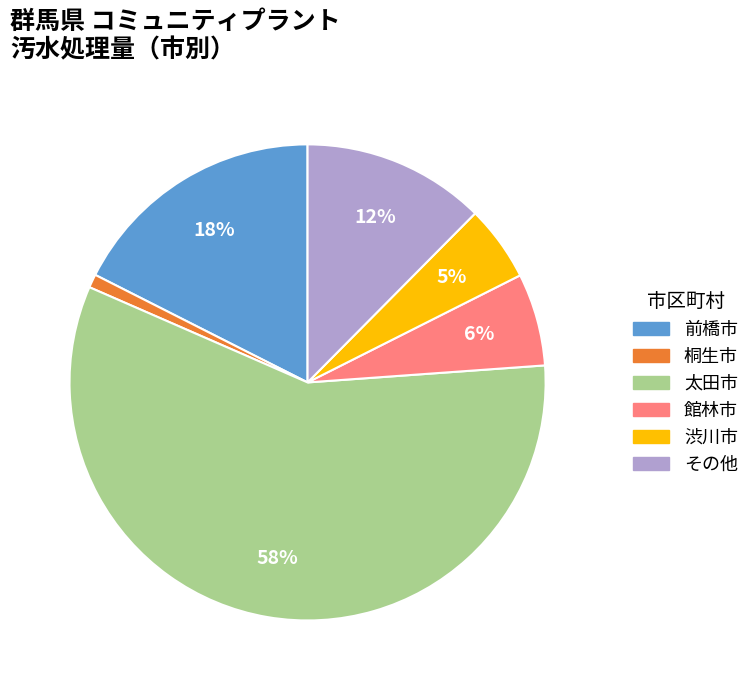

Is the sum of 館林市 and 桐生市 greater than half?

No